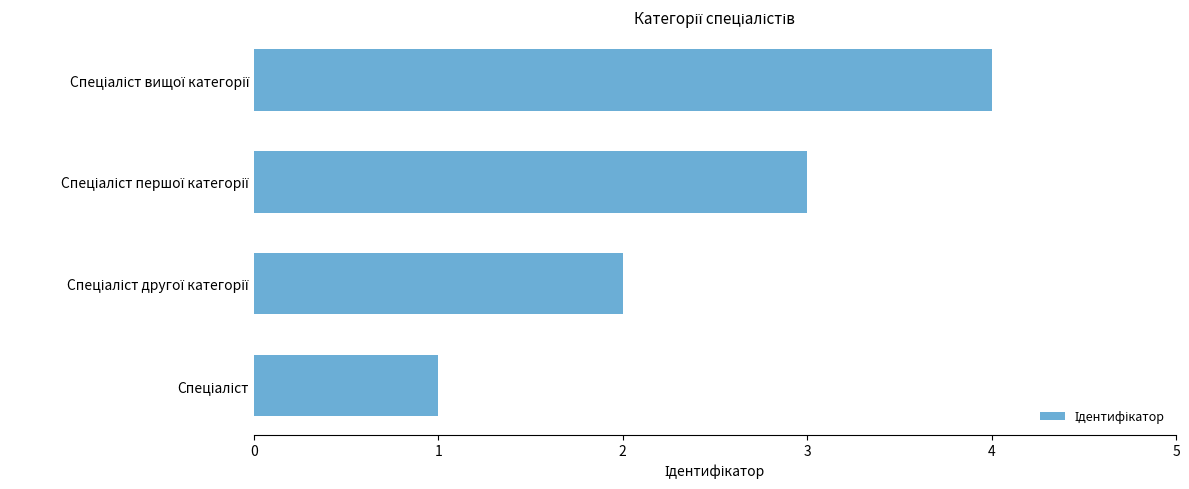

What is the difference between the maximum and minimum values?

3